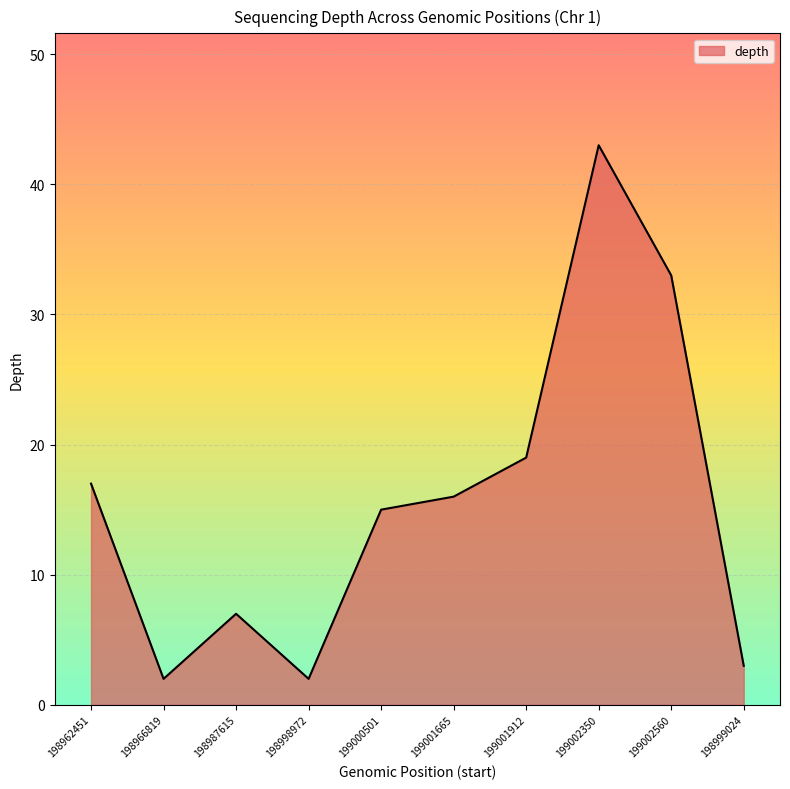

True or false: the data shows 12 at 198987615.

False